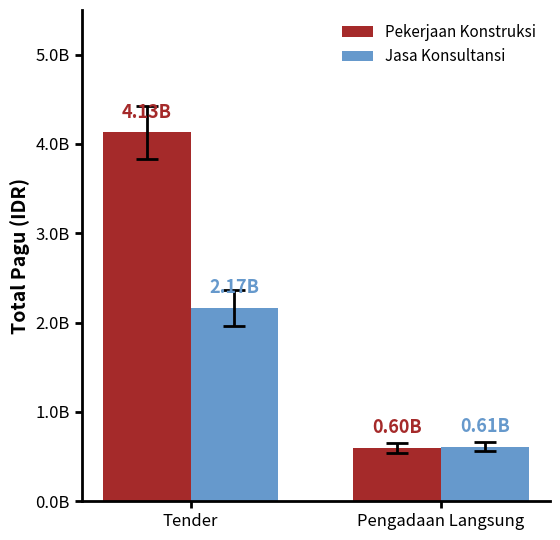

Which series has the widest spread of values?

Pekerjaan Konstruksi